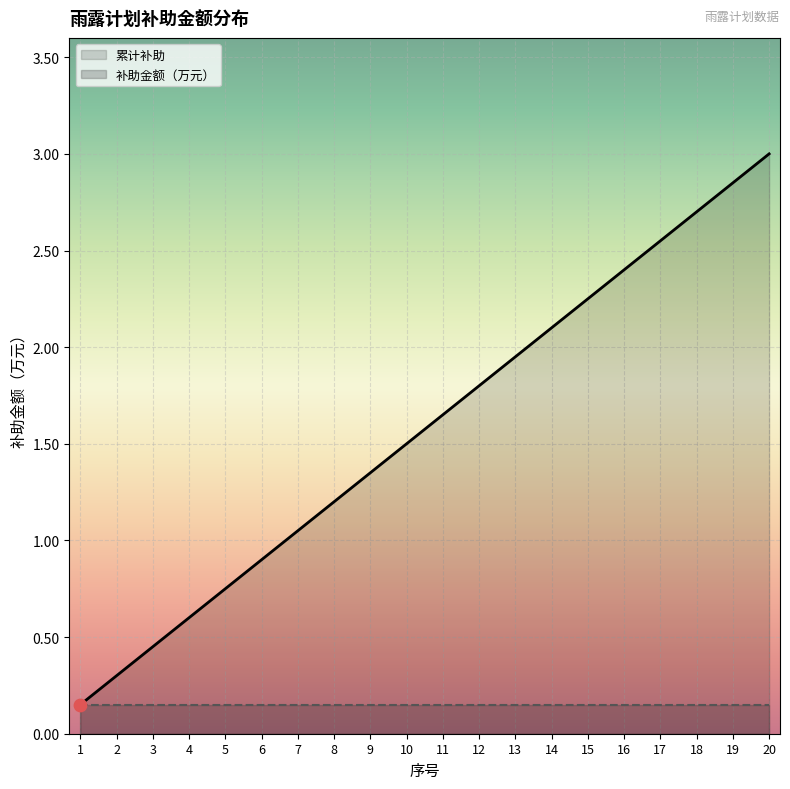

What is the change in value from 14 to 15?

+0.1